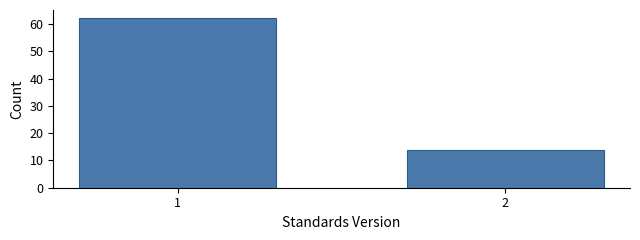

Reading right to left, transcribe all the data shown in this chart.

14	62